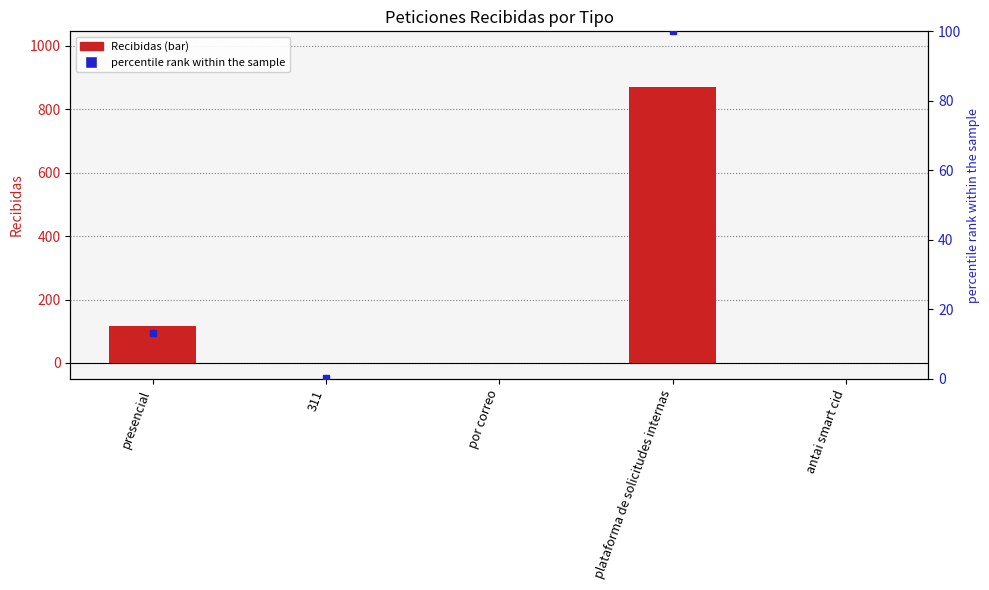

How many values exceed 1?

2